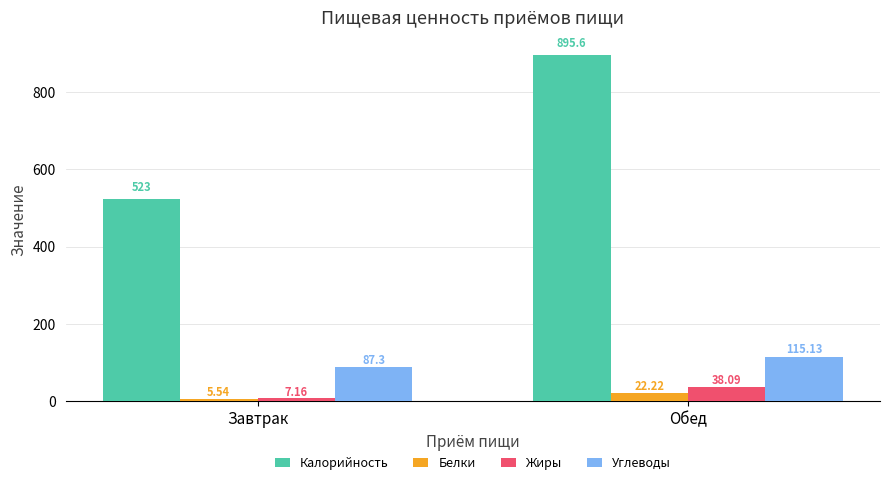

What are all the series names shown in the legend?

Калорийность, Белки, Жиры, Углеводы